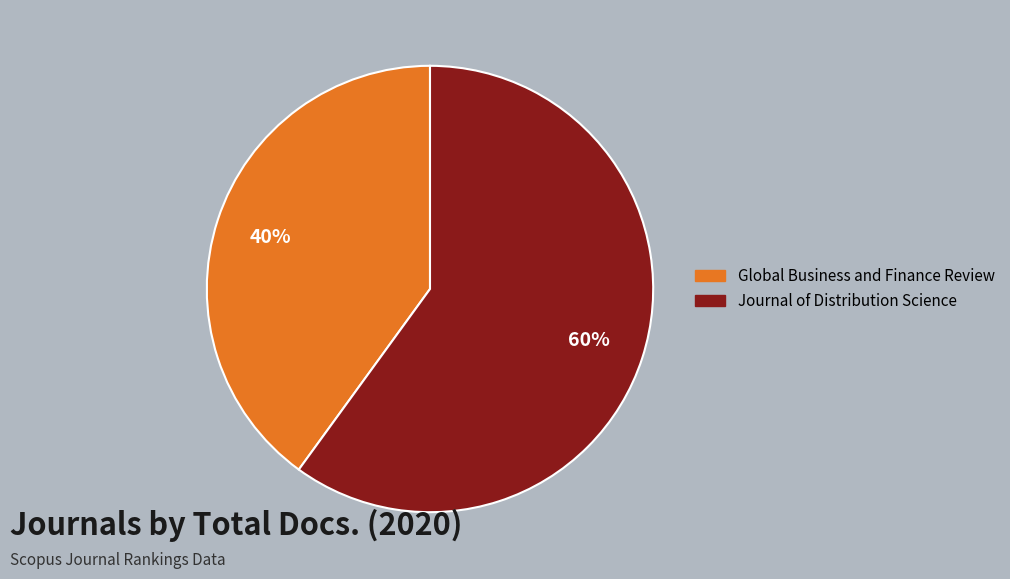

Is it true that Journal of Distribution Science is 50% of the pie?

False